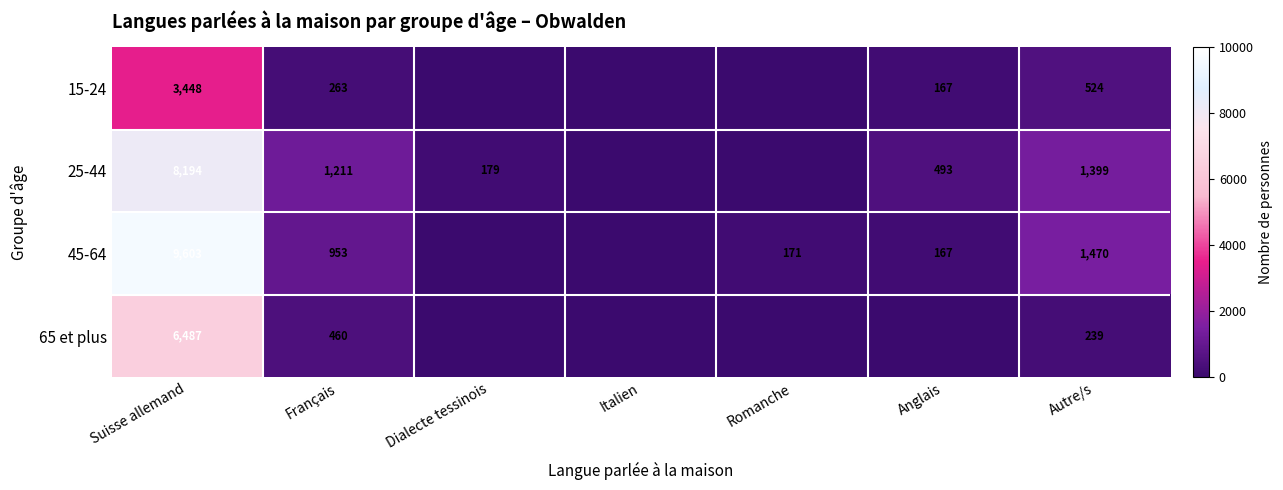

The 15-24 series shows 524 at Autre/s. True or false?

True